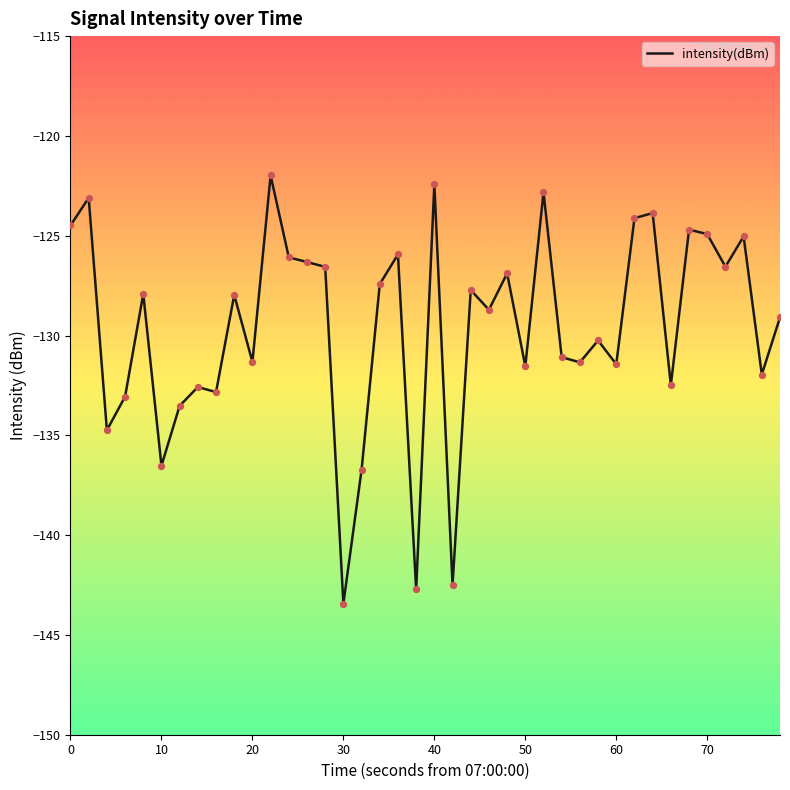

What is the greatest value displayed?

-122.0